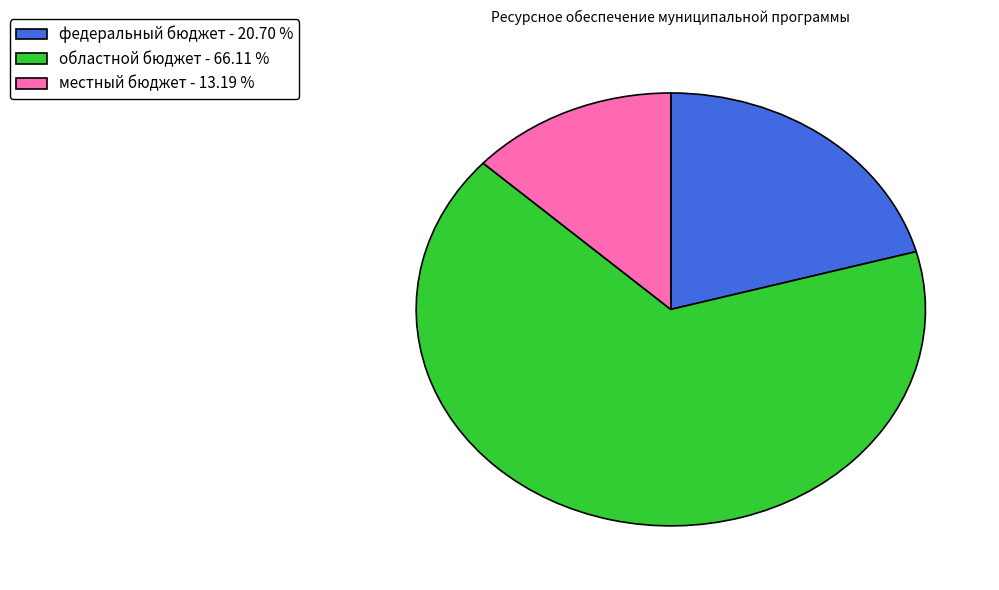

Is there a majority slice in this chart?

Yes